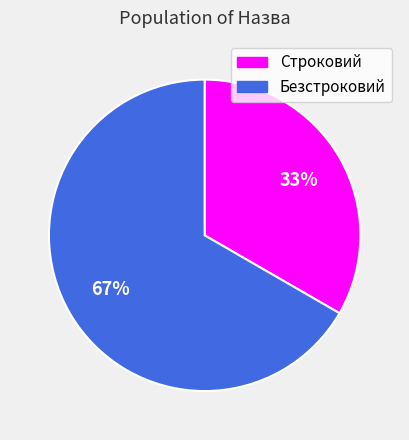

What is the ratio of the value at Строковий to the value at Безстроковий?

0.5